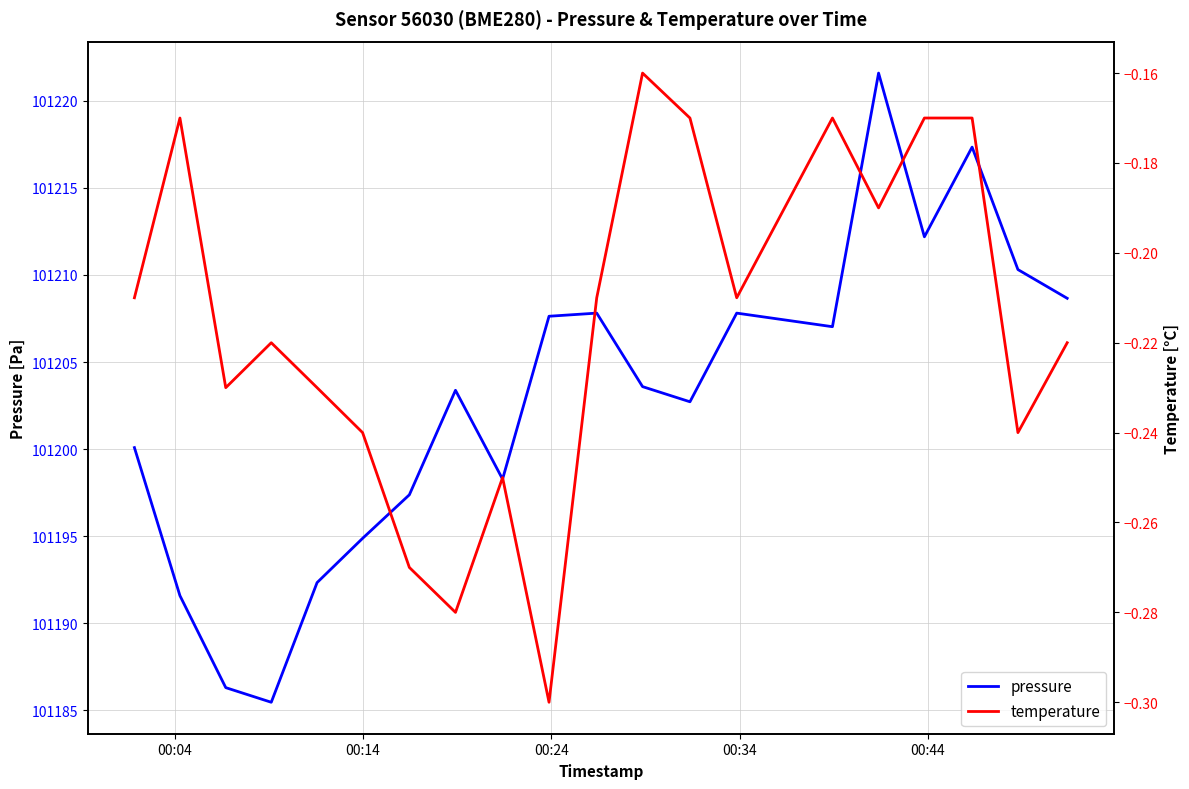

What is the minimum value for pressure?

101185.5